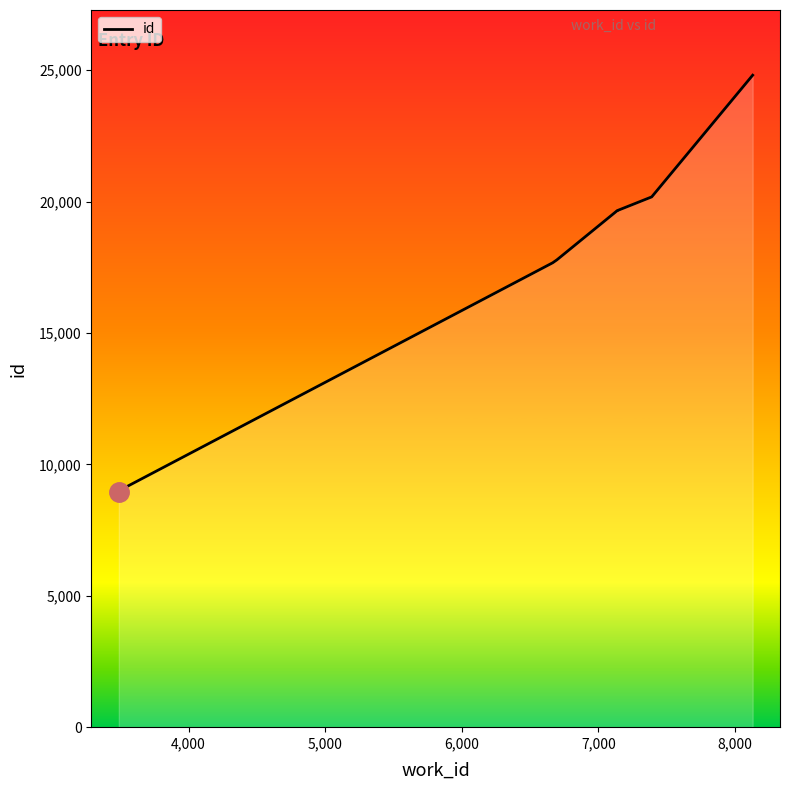

True or false: there are more than 0 points higher than both neighbors.

False